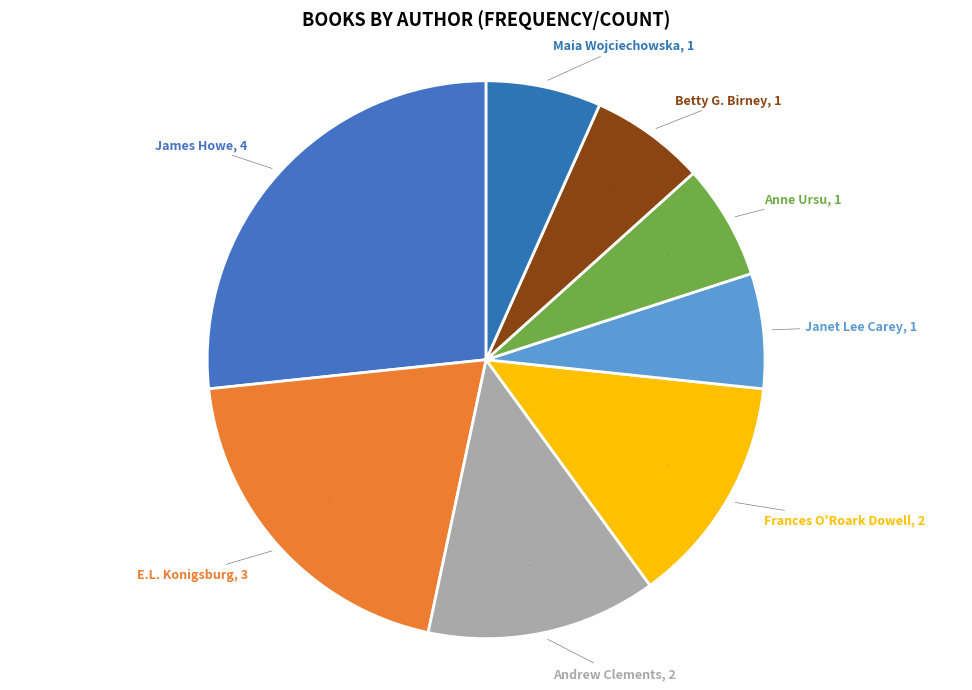

Which slice is the largest?

James Howe